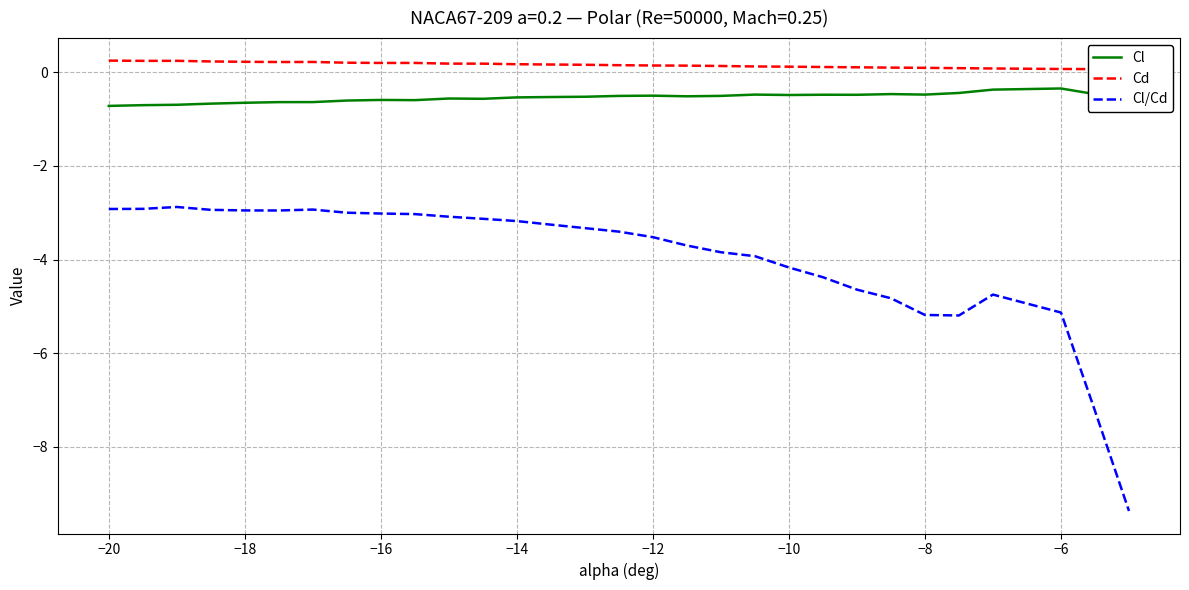

True or false: Cl has a value of -0.2 at −14.

False